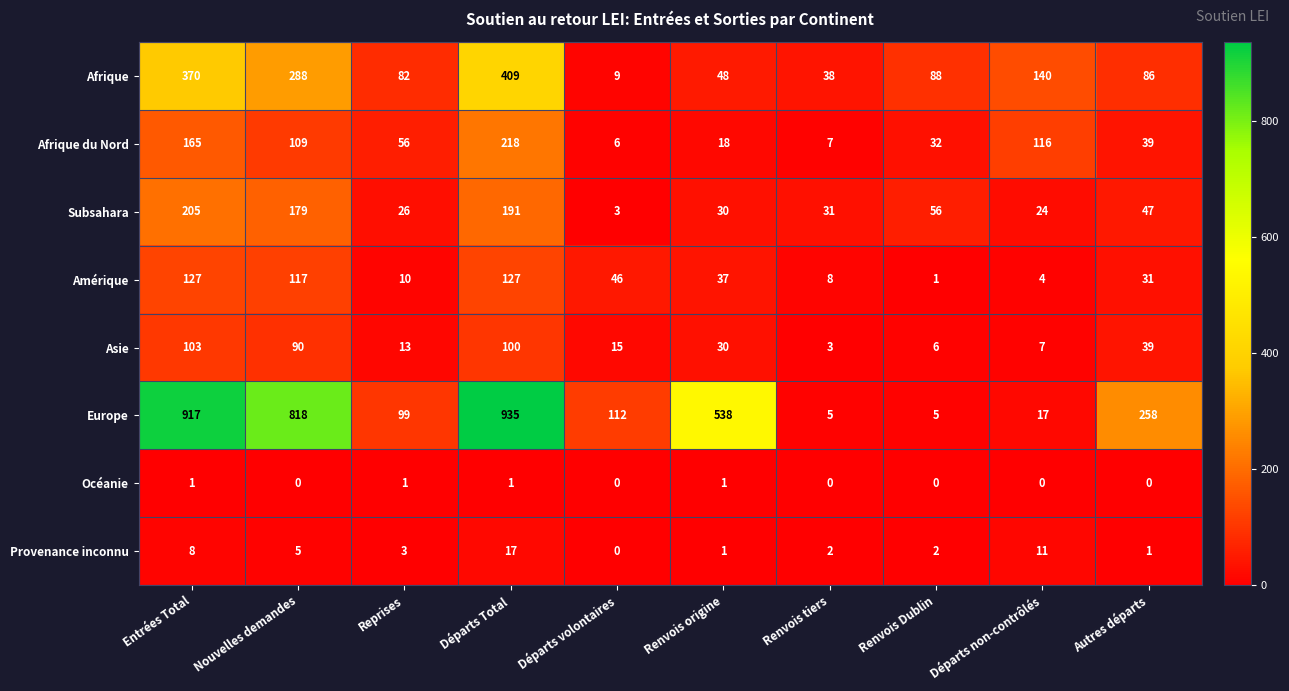

What is the average value of the Amérique series?

51